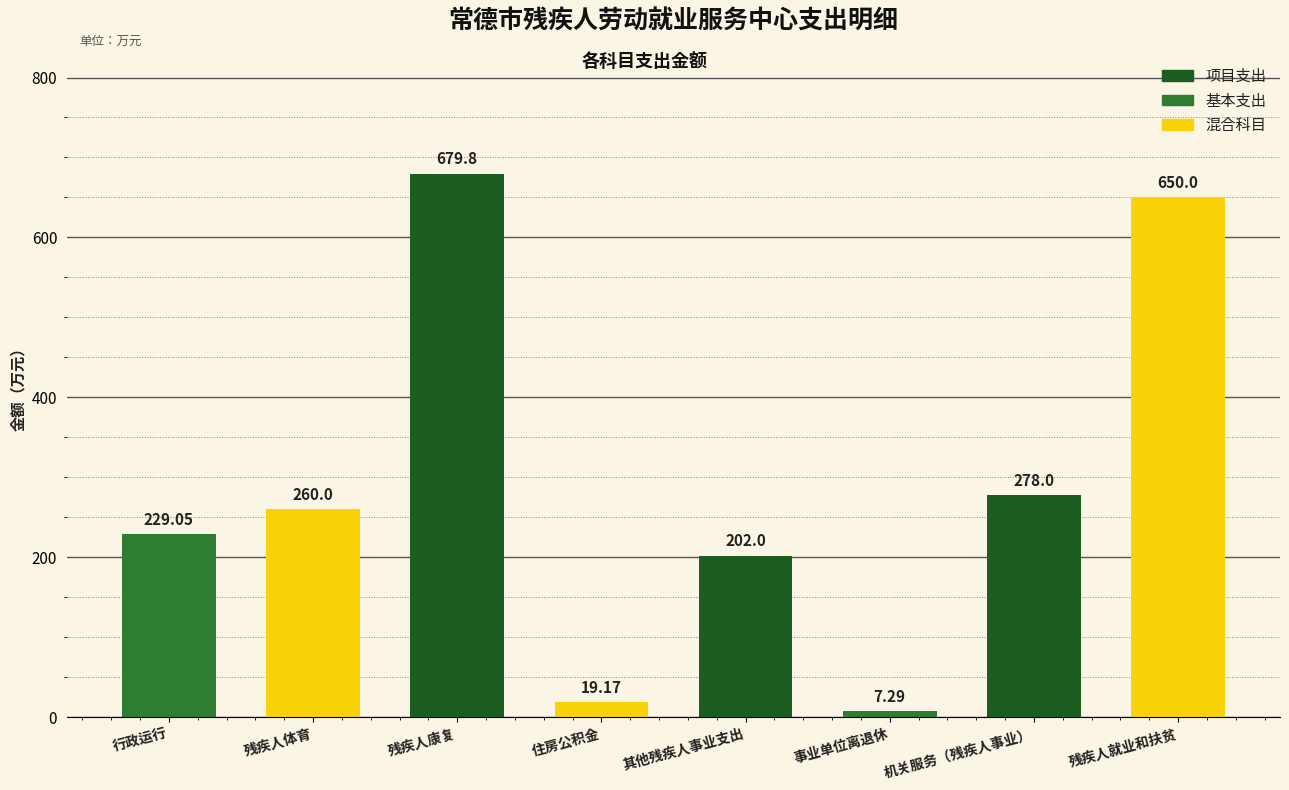

Reading left to right, list all the values displayed in this chart.

229.1	260.0	679.8	19.2	202.0	7.3	278.0	650.0